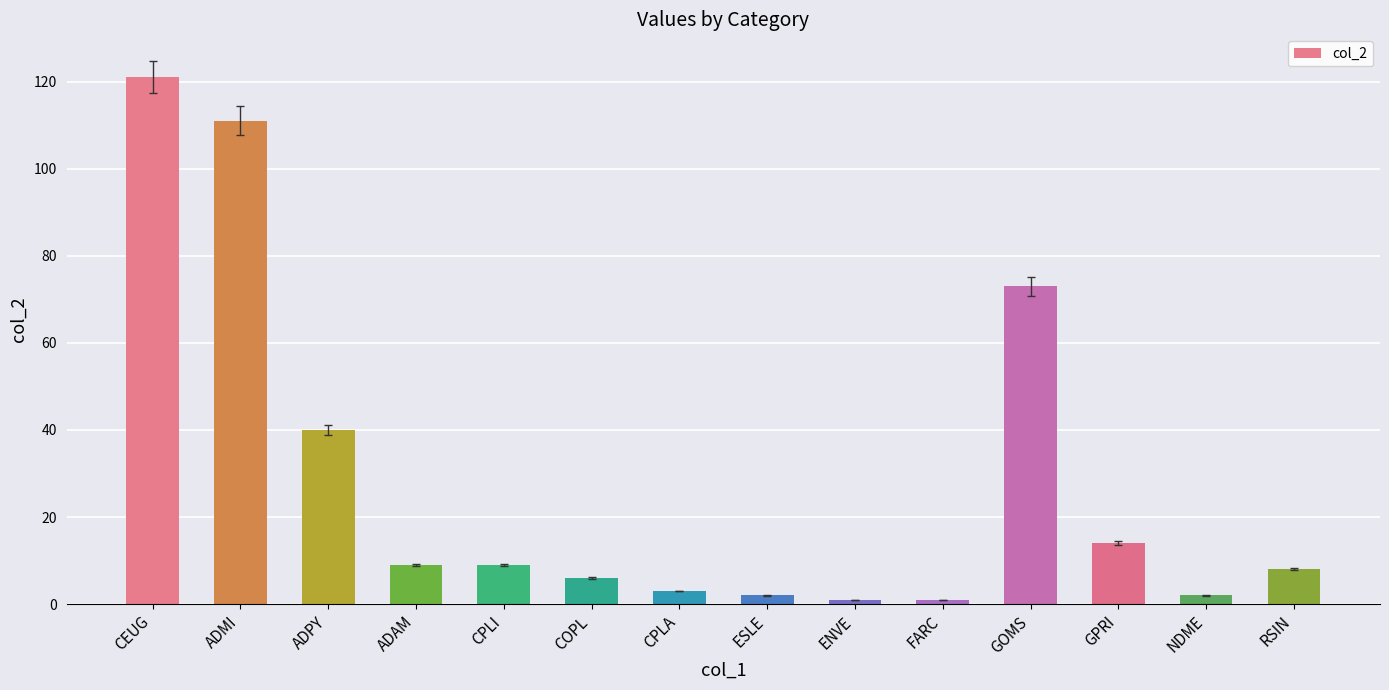

Reading right to left, what are all the values shown in this chart?

8	2	14	73	1	1	2	3	6	9	9	40	111	121